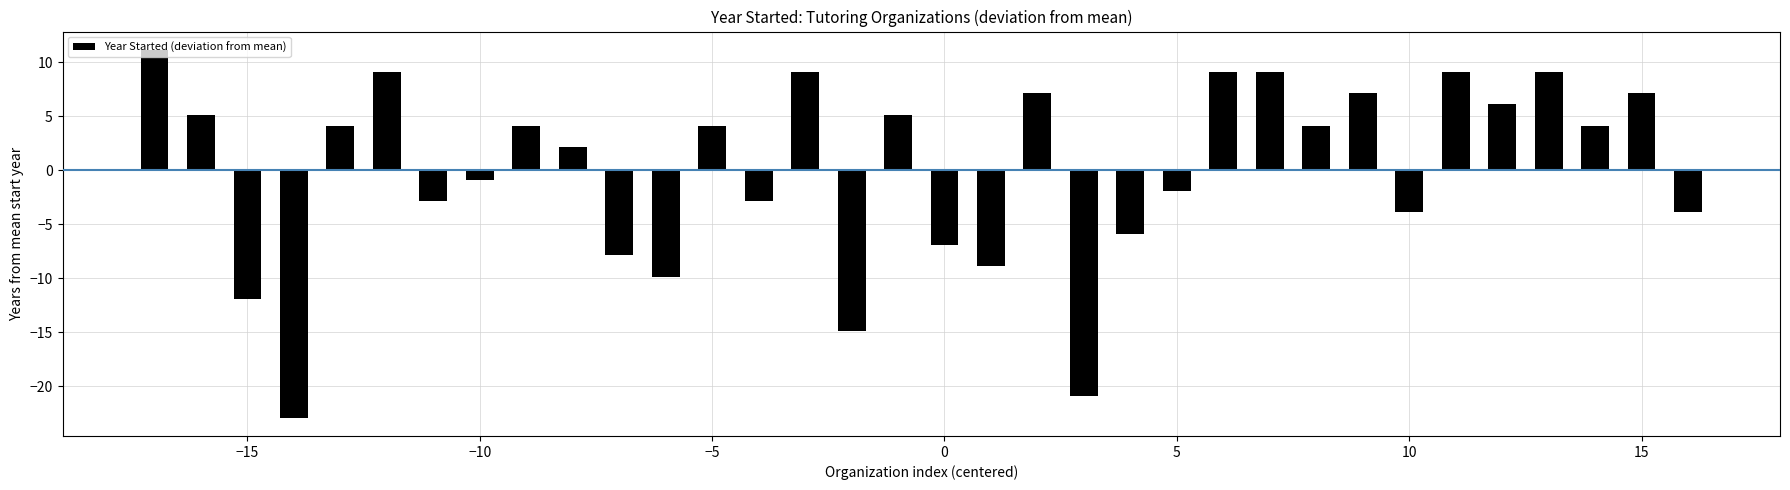

What is the value of the 12th bar from the left?

-9.9